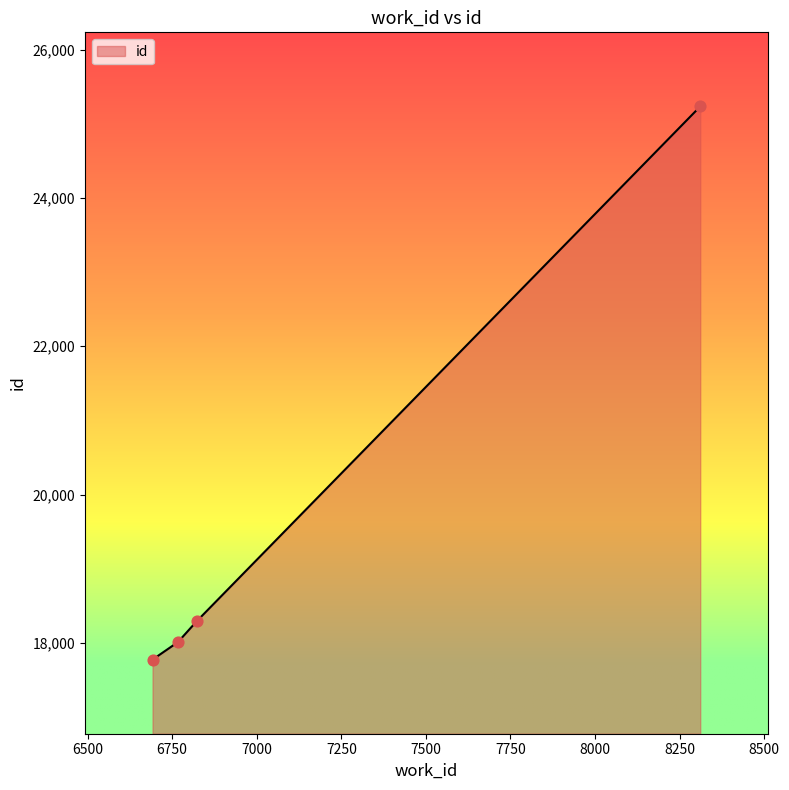

True or false: the data has more than 2 interior local peaks.

False